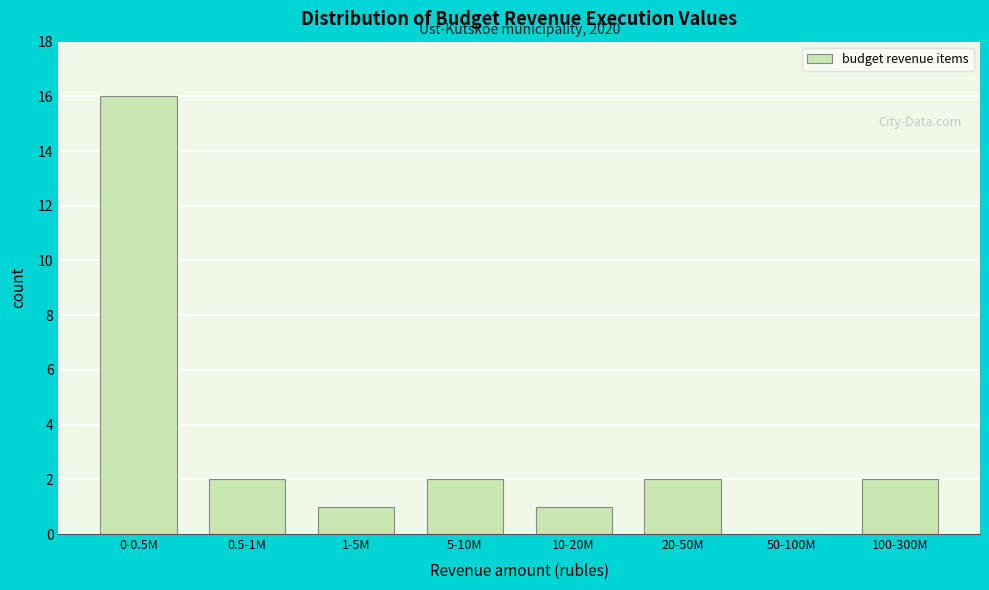

Reading left to right, what are all the values shown in this chart?

0-0.5M=16	0.5-1M=2	1-5M=1	5-10M=2	10-20M=1	20-50M=2	50-100M=0	100-300M=2